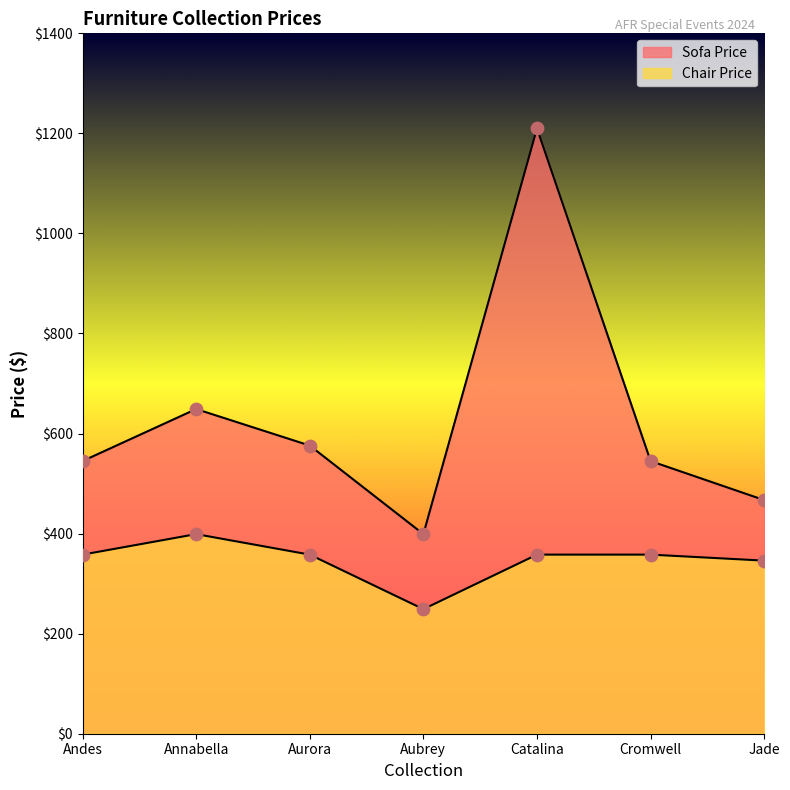

What is the total value across all series at Catalina?

1568